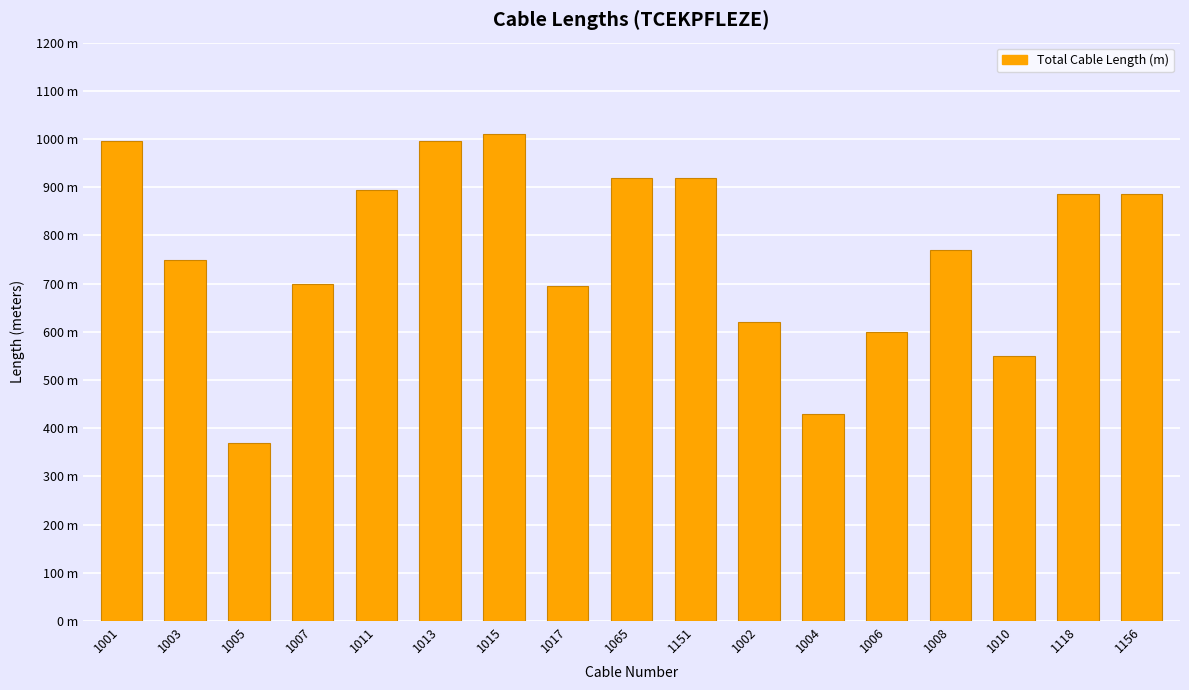

Are the bars horizontal?

No